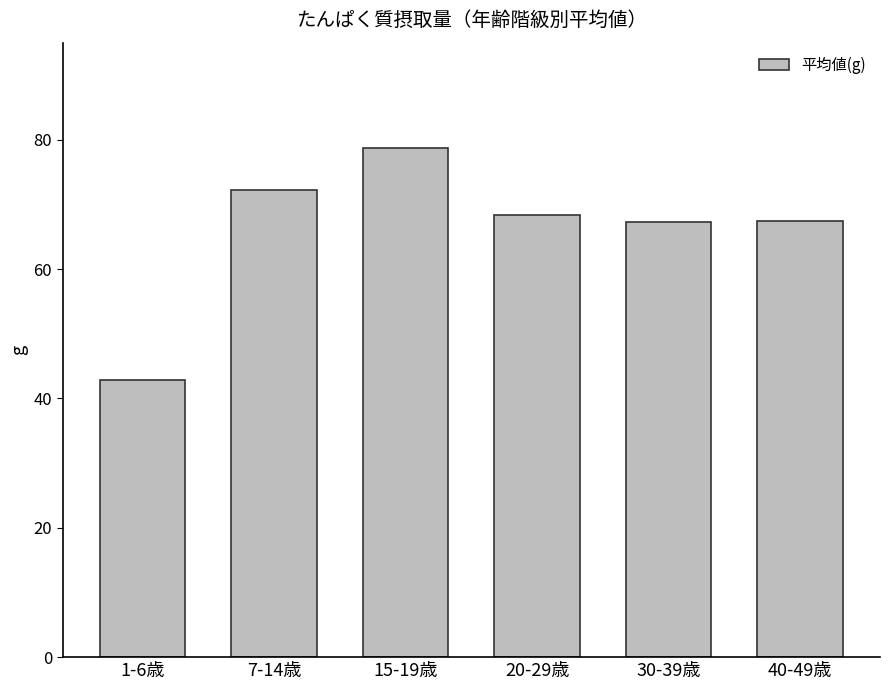

What is the sum of all values?

396.8